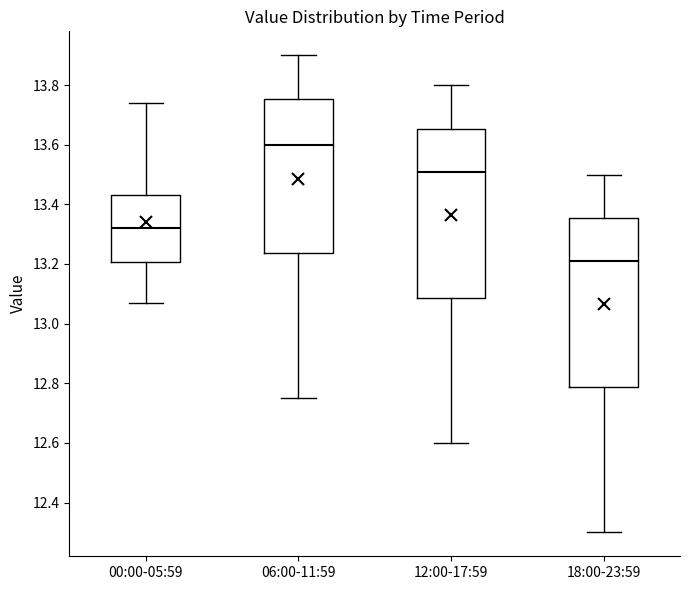

Reading left to right, transcribe this box plot: for each box, give where its median line is, the range the box spans, and where its two whiskers end, as read against the y-axis. The values are not printed on the chart, so give them approximately, as read against the axis.

00:00-05:59: median 13.32, box 13.20 to 13.44, whiskers 13.08 to 13.74
06:00-11:59: median 13.60, box 13.24 to 13.76, whiskers 12.76 to 13.90
12:00-17:59: median 13.52, box 13.08 to 13.66, whiskers 12.60 to 13.80
18:00-23:59: median 13.22, box 12.78 to 13.36, whiskers 12.30 to 13.50